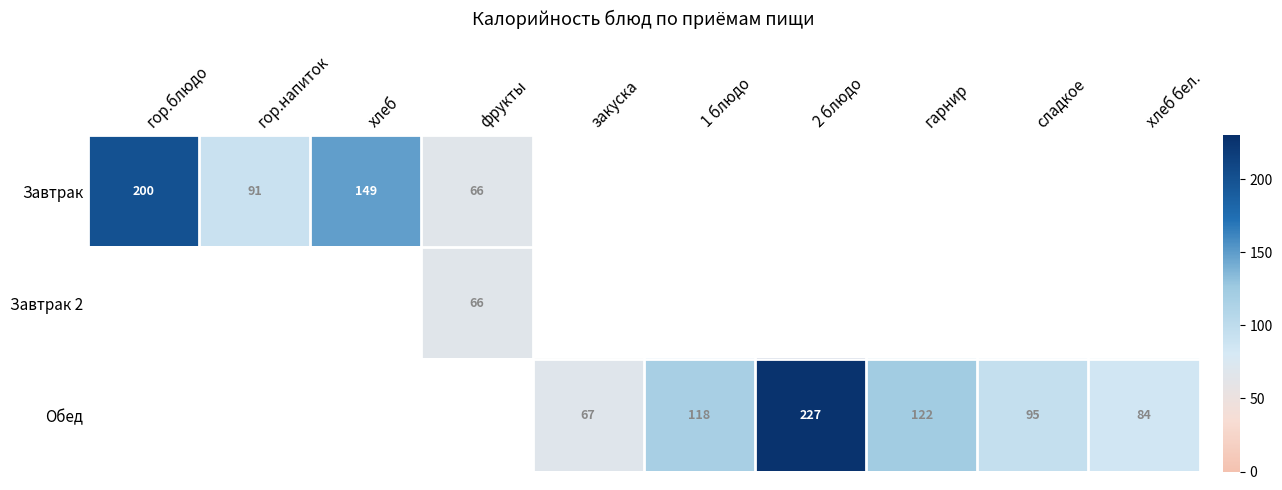

The value of Обед at 1 блюдо is 118.0. True or false?

True